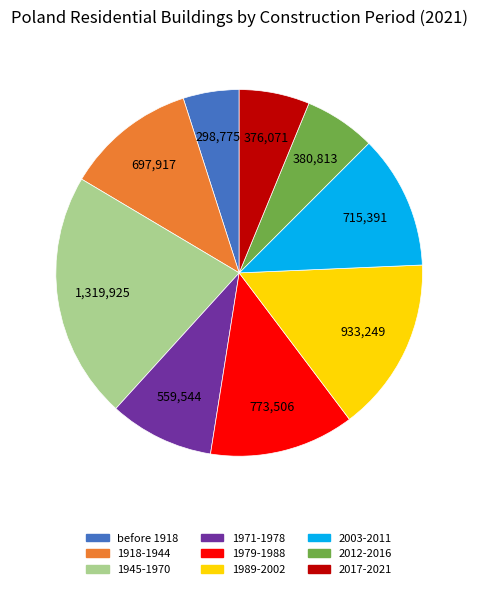

Combined, do 2017-2021 and 1971-1978 account for over 50%?

No